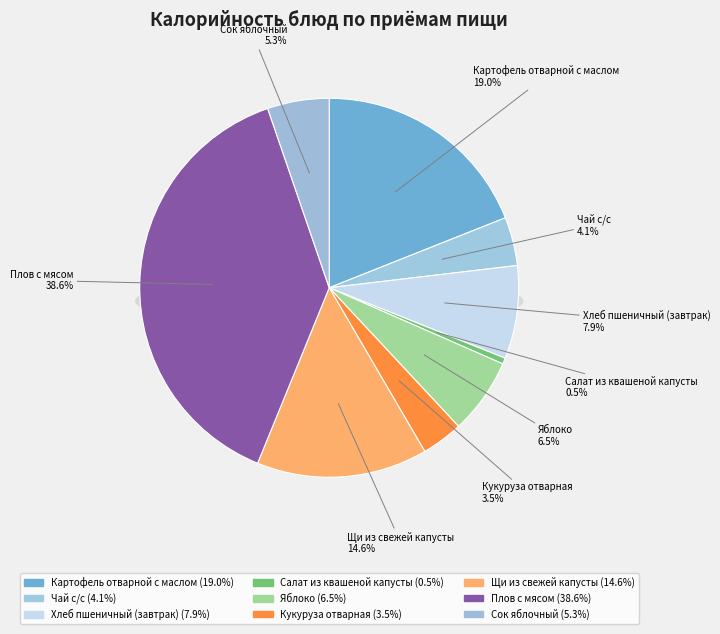

What is the largest slice in the pie chart?

Плов с мясом